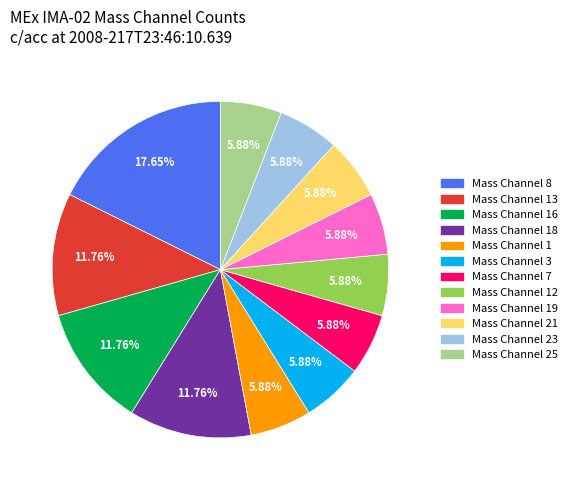

Is there a majority slice in this chart?

No